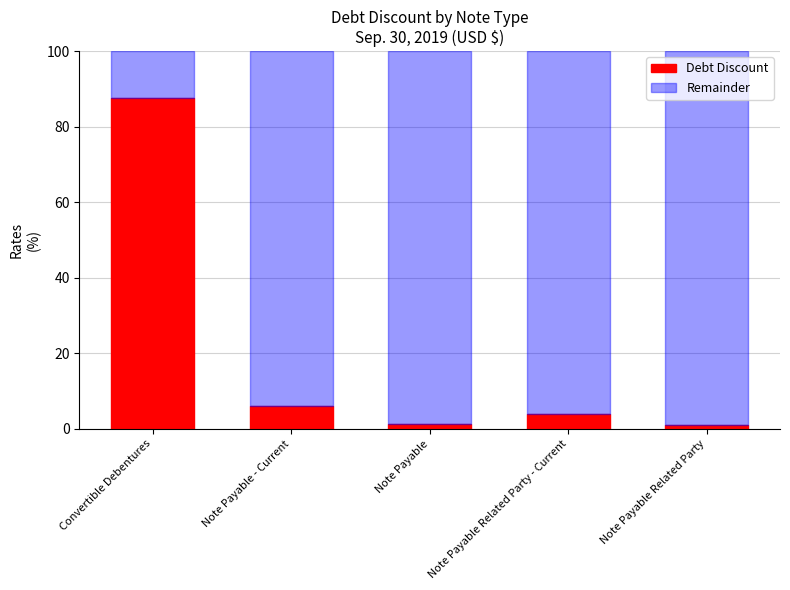

Read the Debt Discount value at Note Payable Related Party - Current.

4.0